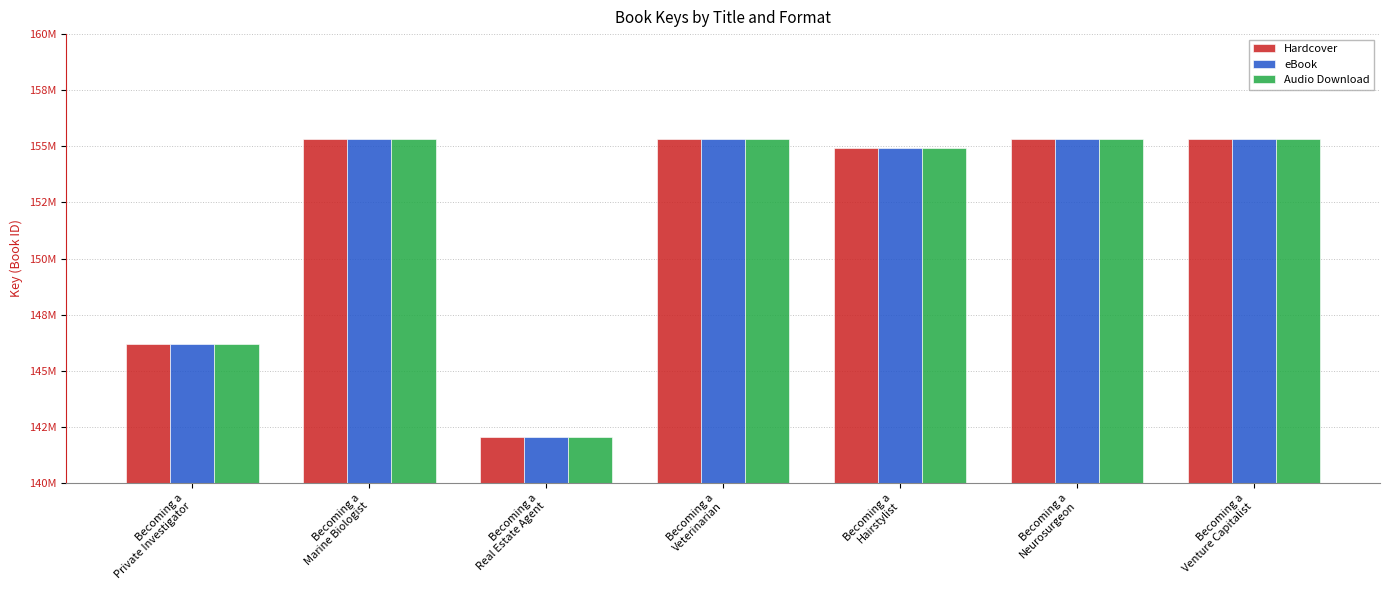

What are all the series names shown in the legend?

Hardcover, eBook, Audio Download